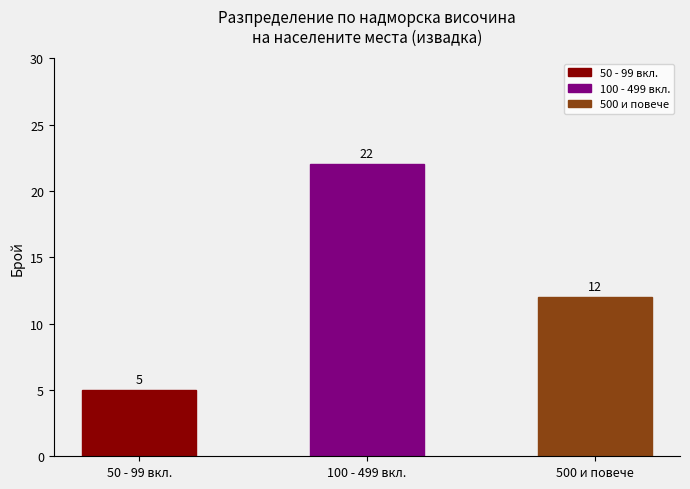

Approximately how many times larger is the value at 50 - 99 вкл. compared to 500 и повече?

0.4